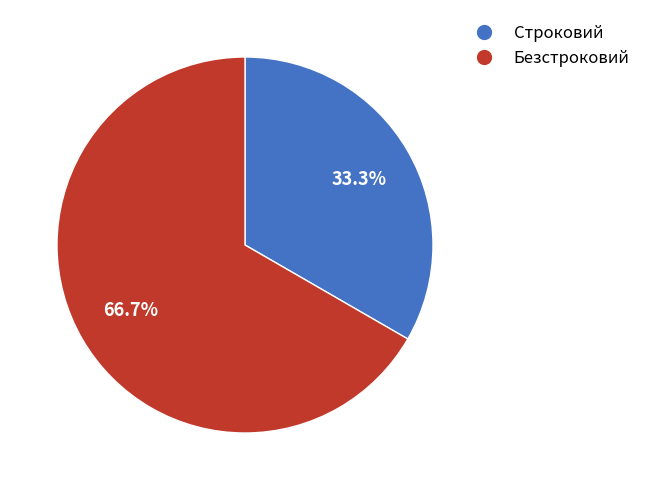

True or false: Строковий accounts for 42% of the total.

False